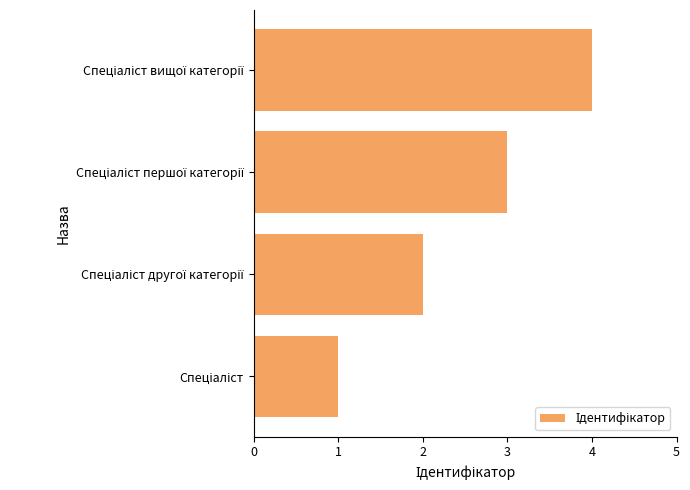

How many distinct data groups are displayed?

1